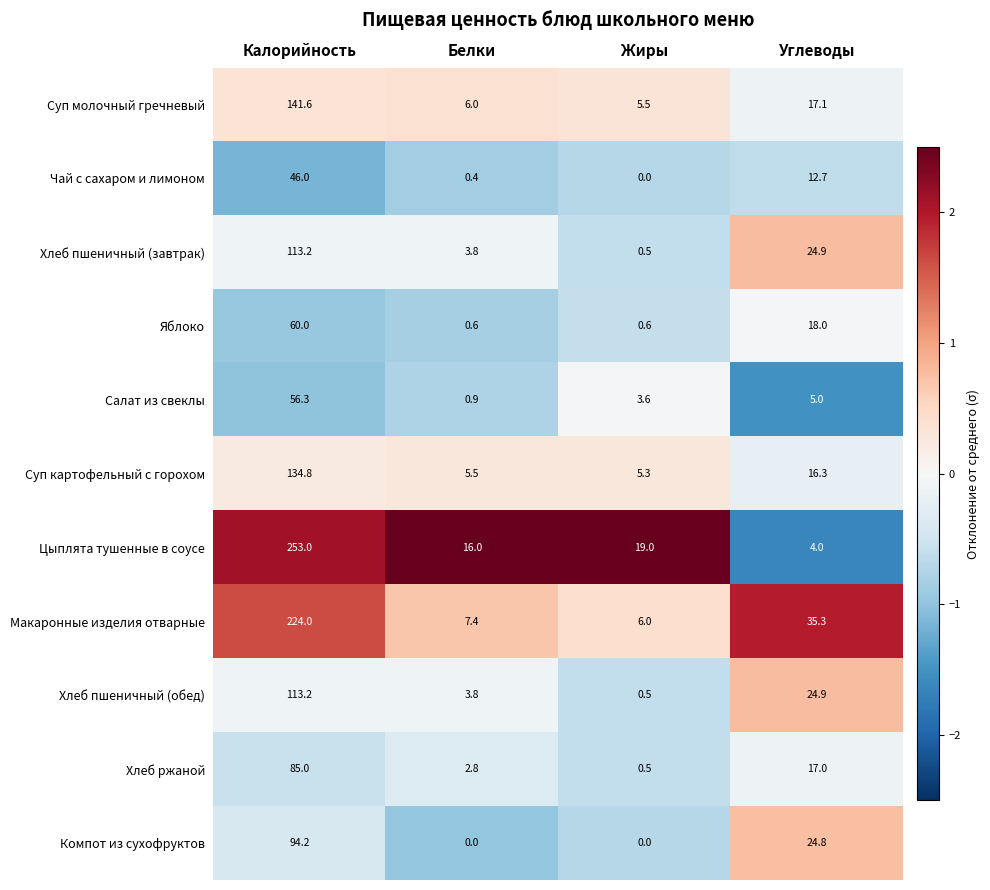

True or false: Цыплята тушенные в соусе has a value of 6.5 at Углеводы.

False